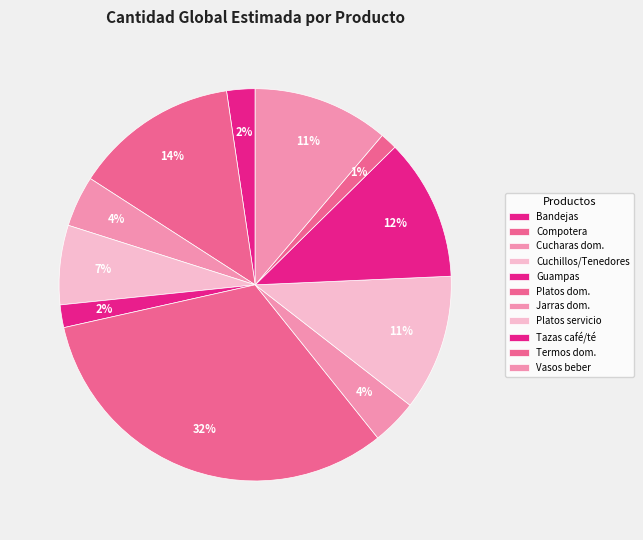

Which slice is the largest?

Platos domesticos